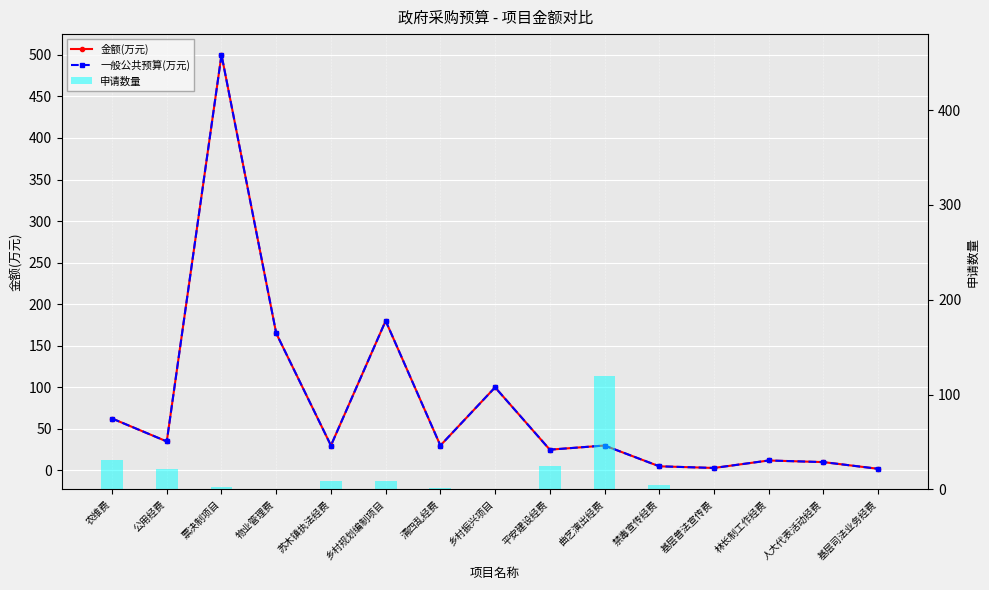

Reading left to right, extract all data points from this chart.

金额(万元): 农维费=62.5	公用经费=34.9	票决制项目=500.0	物业管理费=165.0	苏木镇执法经费=30.0	乡村规划编制项目=180.0	清四乱经费=30.0	乡村振兴项目=100.0	平安建设经费=25.0	曲艺演出经费=30.0	禁毒宣传经费=5.0	基层普法宣传费=3.0	林长制工作经费=12.0	人大代表活动经费=10.1	基层司法业务经费=2.0
一般公共预算(万元): 农维费=62.5	公用经费=34.9	票决制项目=500.0	物业管理费=165.0	苏木镇执法经费=30.0	乡村规划编制项目=180.0	清四乱经费=30.0	乡村振兴项目=100.0	平安建设经费=25.0	曲艺演出经费=30.0	禁毒宣传经费=5.0	基层普法宣传费=3.0	林长制工作经费=12.0	人大代表活动经费=10.1	基层司法业务经费=2.0
申请数量: 农维费=31.0	公用经费=22.0	票决制项目=3.0	物业管理费=1.0	苏木镇执法经费=9.0	乡村规划编制项目=9.0	清四乱经费=2.0	乡村振兴项目=1.0	平安建设经费=25.0	曲艺演出经费=120.0	禁毒宣传经费=5.0	基层普法宣传费=1.0	林长制工作经费=1.0	人大代表活动经费=1.0	基层司法业务经费=1.0